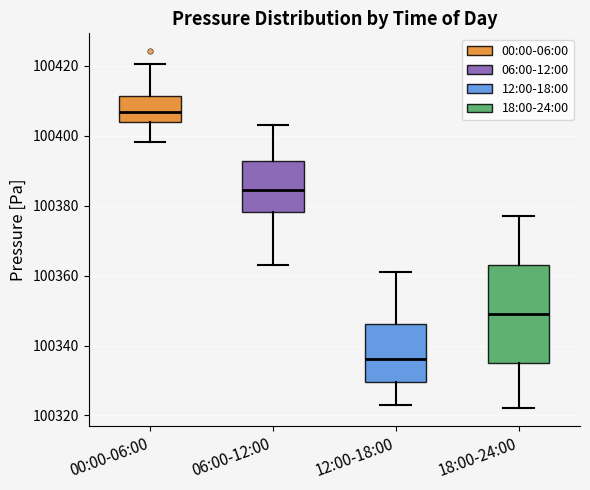

Where does the lower whisker of the box for 06:00-12:00 end on the y-axis? The values are not printed on the chart, so give them approximately, as read against the axis.

100364